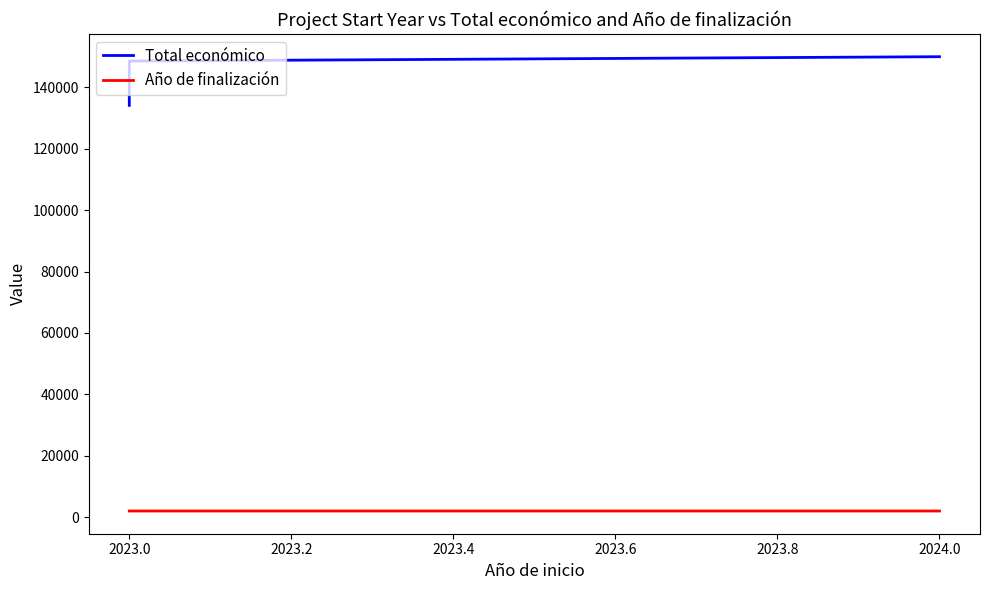

Which series has the largest range (max minus min)?

Total económico